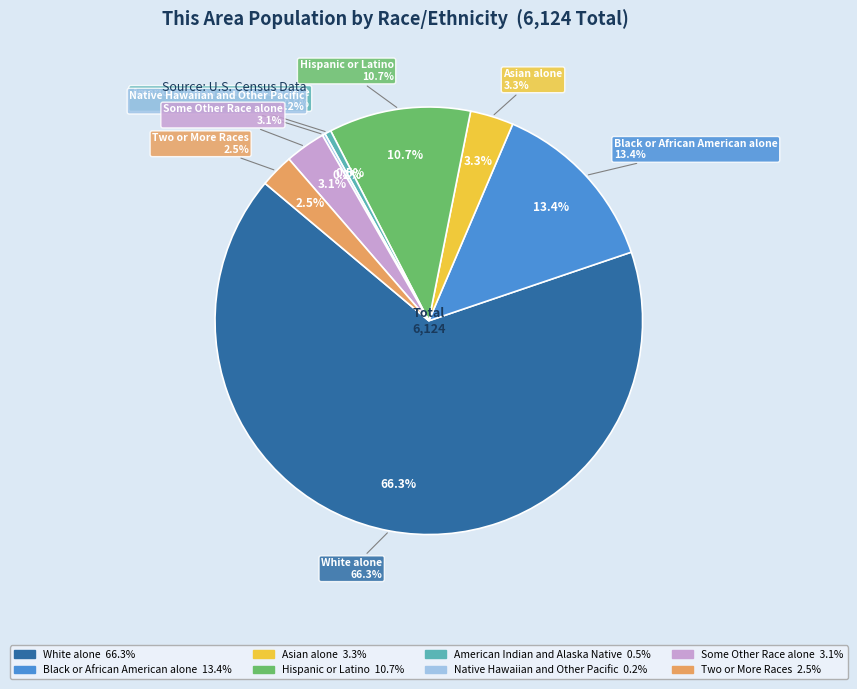

To the nearest percent, what is the combined percentage of Black or African American alone and Native Hawaiian and Other Pacific?

14%